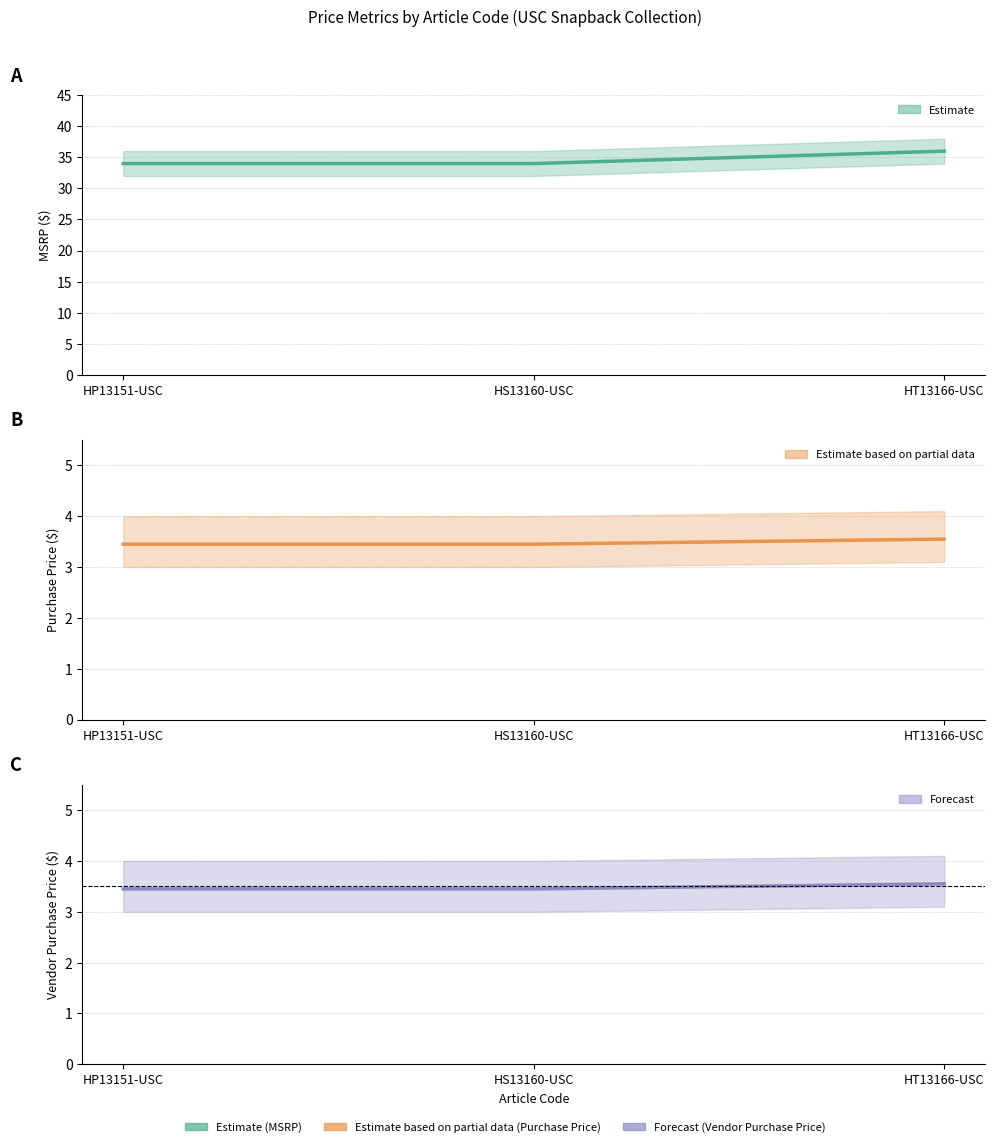

List the labels in order of PURCHASE PRICE value, largest first.

HT13166-USC, HP13151-USC, HS13160-USC